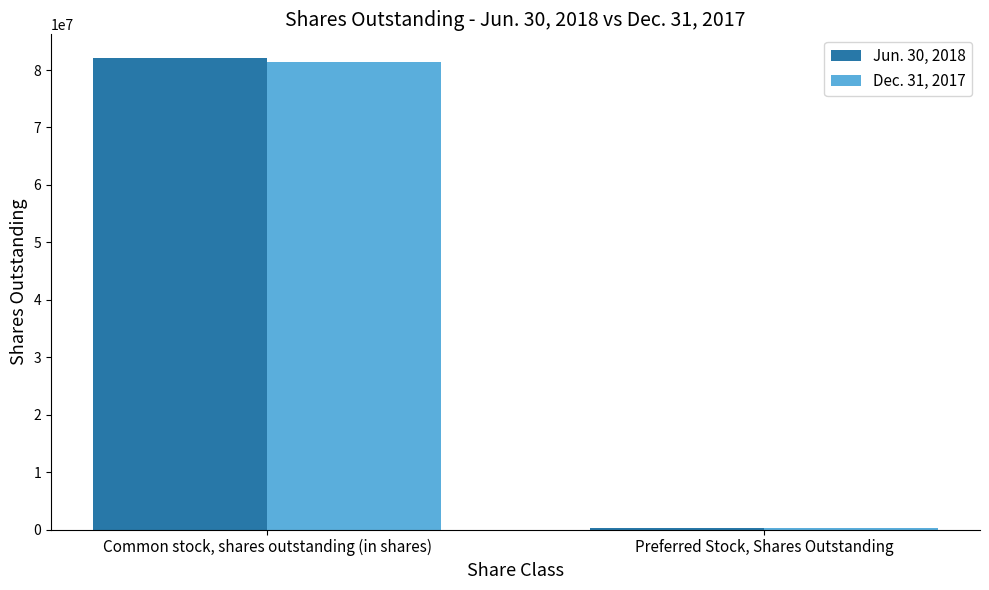

Reading left to right, transcribe all the data shown in this chart.

Jun. 30, 2018: 82107544	200000
Dec. 31, 2017: 81454621	250000